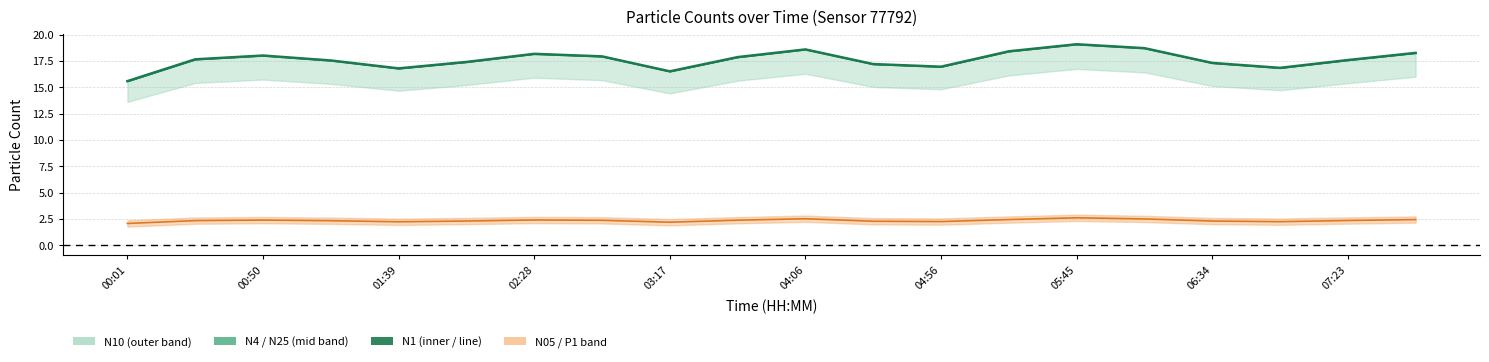

What is the difference between the N1 values at 02:28 and 06:34?

1.0